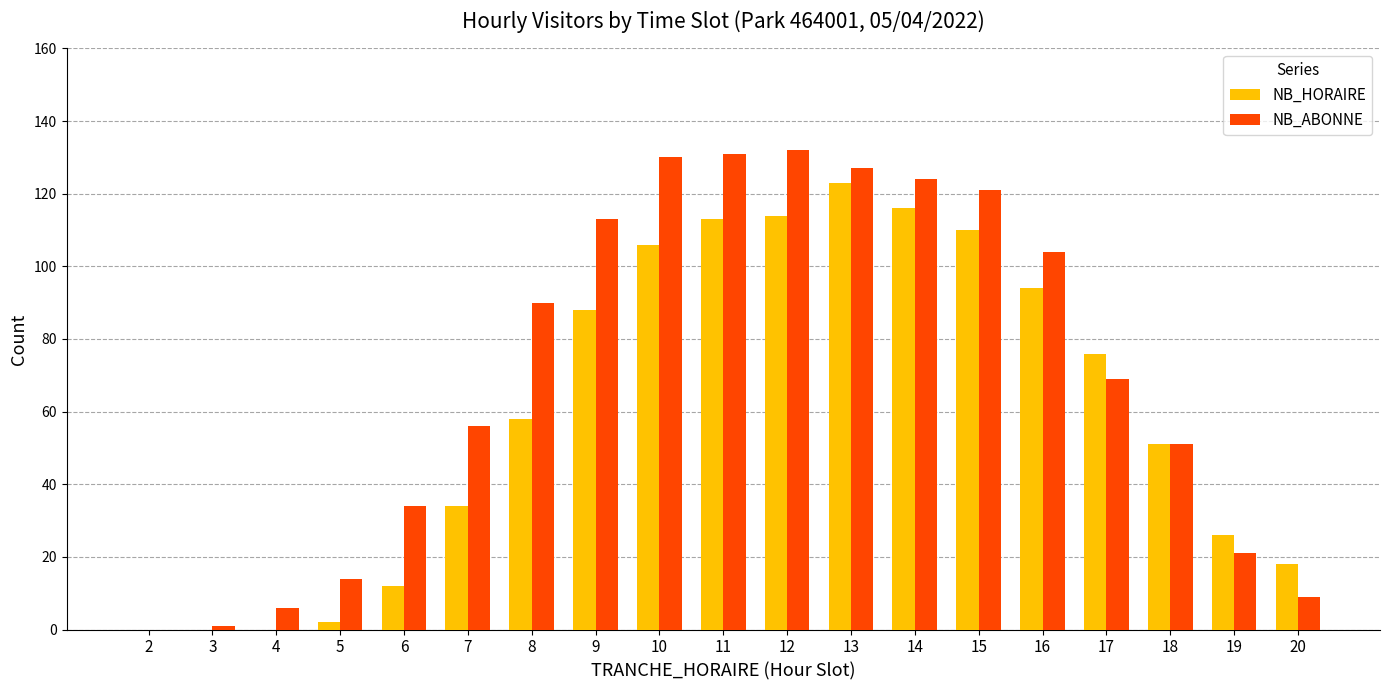

How many distinct data groups are displayed?

2